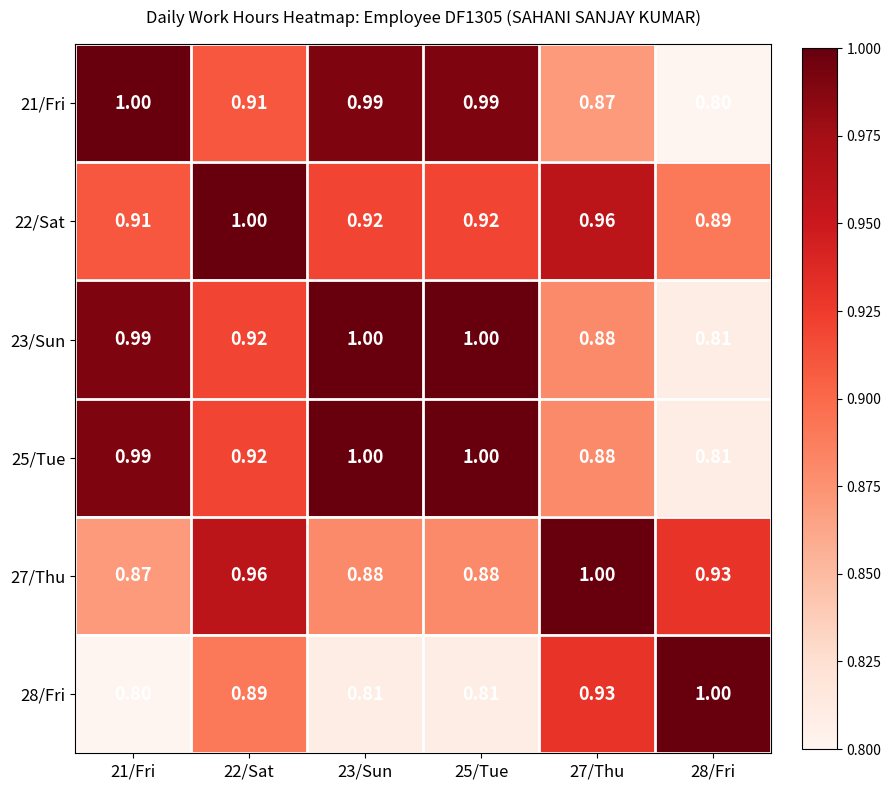

How many data points does each series have?

6